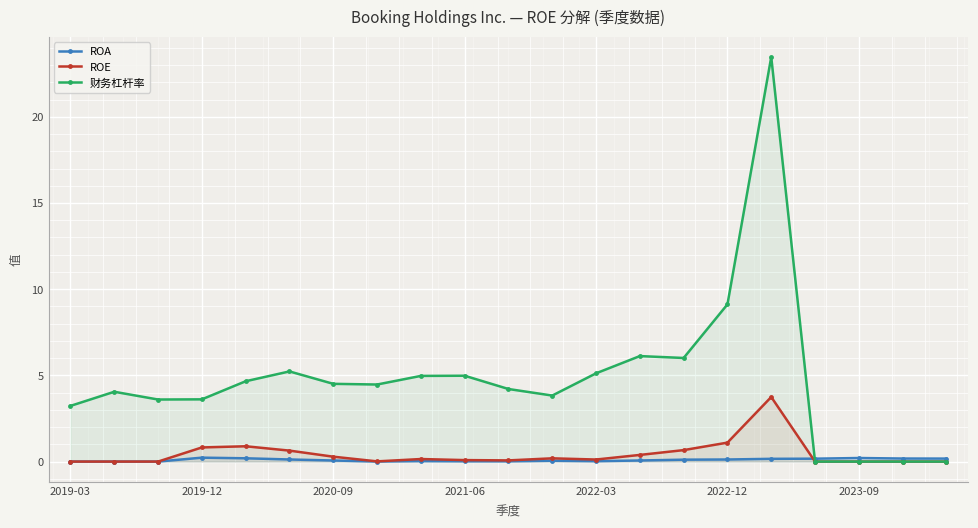

How many lines are shown in the chart?

3